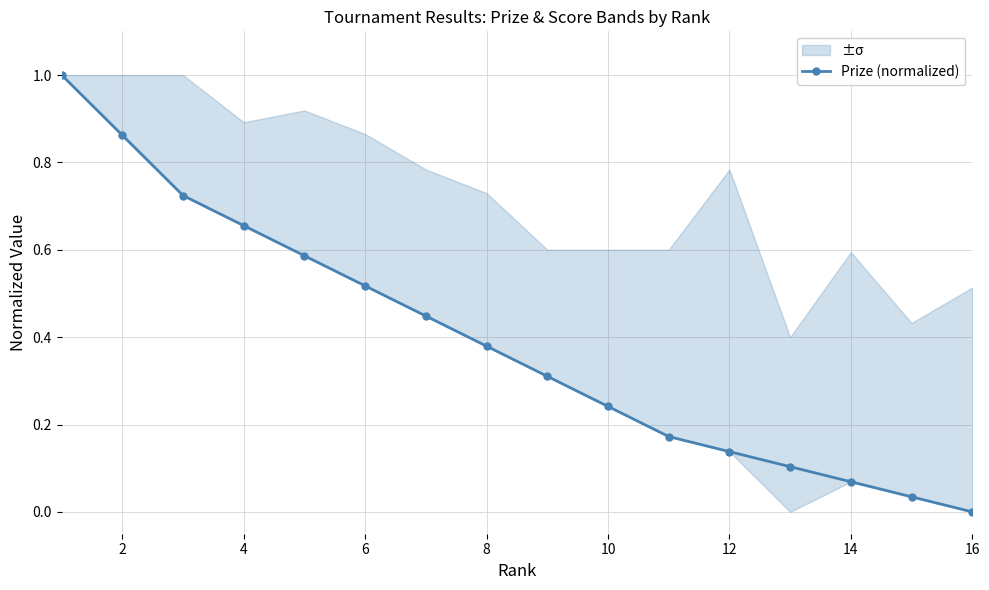

How many positive values are there?

15